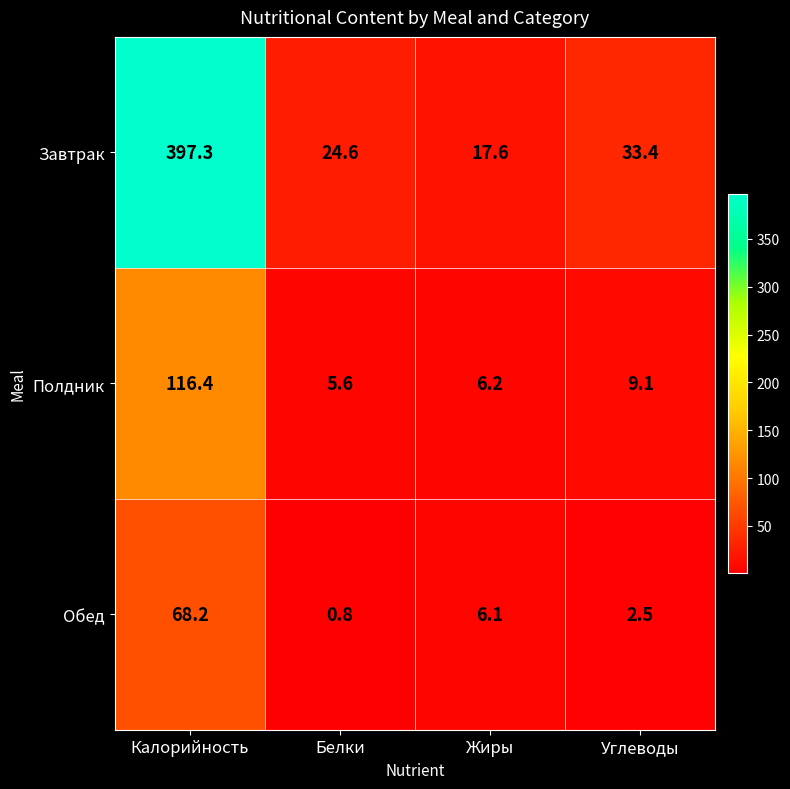

What is the spread (max minus min) of values at Углеводы?

30.9